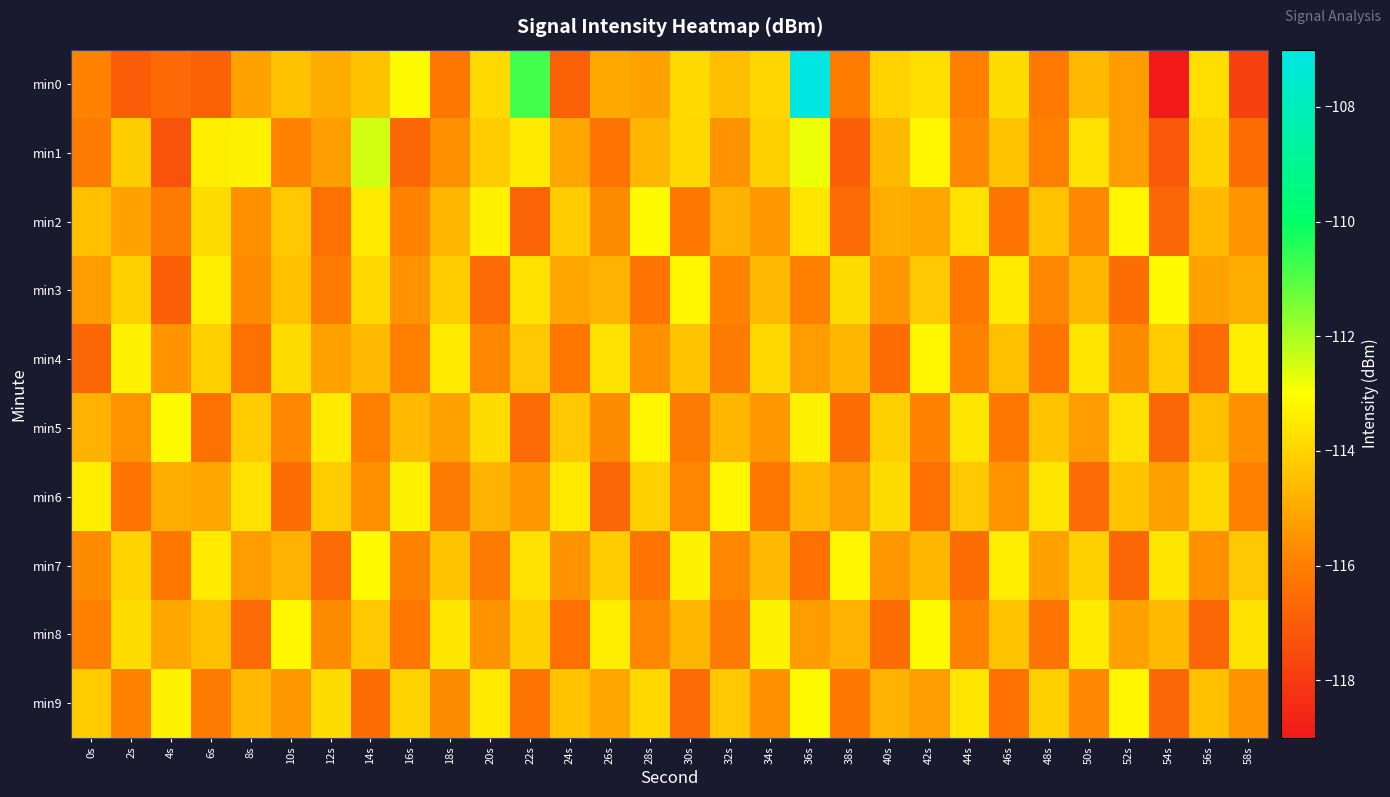

Reading left to right, extract all data points from this chart.

min0: 0s=-115.9	2s=-117.0	4s=-116.6	6s=-116.9	8s=-115.2	10s=-114.4	12s=-115.0	14s=-114.4	16s=-113.1	18s=-116.2	20s=-113.9	22s=-110.8	24s=-116.9	26s=-115.0	28s=-115.2	30s=-113.9	32s=-114.5	34s=-114.0	36s=-107.1	38s=-116.0	40s=-114.1	42s=-113.8	44s=-116.0	46s=-113.8	48s=-116.1	50s=-114.6	52s=-115.3	54s=-119.0	56s=-113.8	58s=-117.8
min1: 0s=-116.1	2s=-114.1	4s=-117.3	6s=-113.4	8s=-113.3	10s=-115.9	12s=-115.3	14s=-112.4	16s=-116.7	18s=-115.6	20s=-114.2	22s=-113.5	24s=-115.1	26s=-116.3	28s=-114.7	30s=-113.9	32s=-115.5	34s=-114.1	36s=-112.8	38s=-116.9	40s=-114.6	42s=-113.2	44s=-115.8	46s=-114.4	48s=-116.0	50s=-113.7	52s=-115.3	54s=-117.1	56s=-114.0	58s=-116.5
min2: 0s=-114.5	2s=-115.2	4s=-116.1	6s=-113.8	8s=-115.6	10s=-114.3	12s=-116.4	14s=-113.5	16s=-115.9	18s=-114.7	20s=-113.3	22s=-116.8	24s=-114.2	26s=-115.7	28s=-113.1	30s=-116.2	32s=-114.8	34s=-115.4	36s=-113.6	38s=-116.6	40s=-114.9	42s=-115.1	44s=-113.7	46s=-116.3	48s=-114.4	50s=-115.8	52s=-113.2	54s=-116.7	56s=-114.6	58s=-115.5
min3: 0s=-115.3	2s=-114.1	4s=-116.9	6s=-113.4	8s=-115.7	10s=-114.5	12s=-116.1	14s=-113.9	16s=-115.5	18s=-114.2	20s=-116.6	22s=-113.7	24s=-115.1	26s=-114.8	28s=-116.3	30s=-113.2	32s=-115.9	34s=-114.6	36s=-116.0	38s=-113.8	40s=-115.4	42s=-114.3	44s=-116.2	46s=-113.5	48s=-115.8	50s=-114.7	52s=-116.5	54s=-113.1	56s=-115.2	58s=-114.9
min4: 0s=-116.7	2s=-113.3	4s=-115.5	6s=-114.1	8s=-116.4	10s=-113.8	12s=-115.2	14s=-114.6	16s=-116.0	18s=-113.5	20s=-115.8	22s=-114.3	24s=-116.2	26s=-113.7	28s=-115.6	30s=-114.4	32s=-116.1	34s=-113.9	36s=-115.3	38s=-114.7	40s=-116.5	42s=-113.2	44s=-115.9	46s=-114.5	48s=-116.3	50s=-113.6	52s=-115.7	54s=-114.2	56s=-116.6	58s=-113.4
min5: 0s=-114.8	2s=-115.5	4s=-113.1	6s=-116.4	8s=-114.2	10s=-115.8	12s=-113.5	14s=-116.0	16s=-114.6	18s=-115.2	20s=-113.8	22s=-116.6	24s=-114.3	26s=-115.7	28s=-113.2	30s=-116.1	32s=-114.7	34s=-115.4	36s=-113.3	38s=-116.5	40s=-114.1	42s=-115.9	44s=-113.6	46s=-116.2	48s=-114.4	50s=-115.3	52s=-113.7	54s=-116.7	56s=-114.5	58s=-115.6
min6: 0s=-113.4	2s=-116.3	4s=-114.9	6s=-115.1	8s=-113.7	10s=-116.5	12s=-114.2	14s=-115.6	16s=-113.3	18s=-116.1	20s=-114.8	22s=-115.4	24s=-113.5	26s=-116.7	28s=-114.1	30s=-115.8	32s=-113.2	34s=-116.2	36s=-114.6	38s=-115.3	40s=-113.8	42s=-116.4	44s=-114.3	46s=-115.5	48s=-113.6	50s=-116.6	52s=-114.4	54s=-115.2	56s=-113.9	58s=-116.0
min7: 0s=-115.7	2s=-114.0	4s=-116.2	6s=-113.5	8s=-115.3	10s=-114.8	12s=-116.6	14s=-113.1	16s=-115.9	18s=-114.4	20s=-116.1	22s=-113.7	24s=-115.5	26s=-114.2	28s=-116.3	30s=-113.3	32s=-115.8	34s=-114.6	36s=-116.4	38s=-113.2	40s=-115.4	42s=-114.7	44s=-116.5	46s=-113.4	48s=-115.2	50s=-114.1	52s=-116.7	54s=-113.6	56s=-115.6	58s=-114.3
min8: 0s=-116.0	2s=-113.8	4s=-115.1	6s=-114.5	8s=-116.6	10s=-113.2	12s=-115.7	14s=-114.3	16s=-116.2	18s=-113.6	20s=-115.5	22s=-114.1	24s=-116.4	26s=-113.4	28s=-115.8	30s=-114.7	32s=-116.1	34s=-113.3	36s=-115.3	38s=-114.8	40s=-116.5	42s=-113.1	44s=-115.9	46s=-114.4	48s=-116.3	50s=-113.5	52s=-115.2	54s=-114.6	56s=-116.7	58s=-113.7
min9: 0s=-114.2	2s=-115.9	4s=-113.3	6s=-116.1	8s=-114.6	10s=-115.4	12s=-113.8	14s=-116.5	16s=-114.0	18s=-115.7	20s=-113.5	22s=-116.3	24s=-114.4	26s=-115.1	28s=-113.9	30s=-116.6	32s=-114.3	34s=-115.6	36s=-113.1	38s=-116.2	40s=-114.8	42s=-115.3	44s=-113.6	46s=-116.4	48s=-114.1	50s=-115.8	52s=-113.2	54s=-116.7	56s=-114.5	58s=-115.5